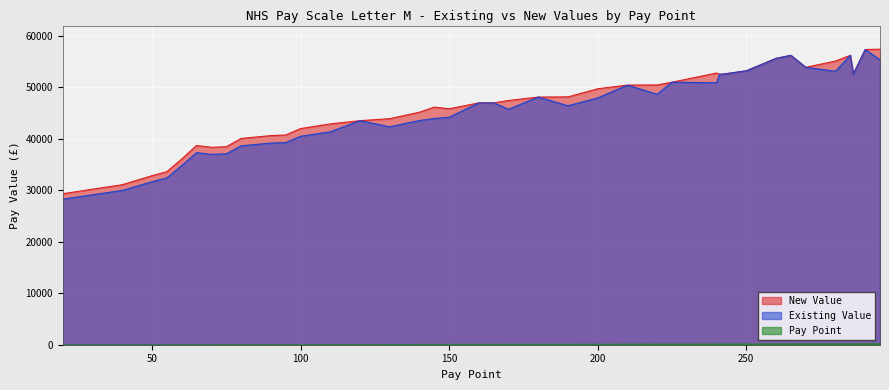

Reading left to right, list all the values displayed in this chart.

Existing Value: 20=28274.0	40=29960.0	50=31647.0	55=32398.0	60=34769.0	65=37303.0	70=36960.0	75=37068.0	80=38619.0	90=39152.0	95=39260.0	100=40470.0	110=41344.0	120=43504.0	130=42321.0	140=43536.0	145=43923.0	150=44171.0	160=46958.0	165=46958.0	170=45728.0	180=48089.0	190=46404.0	200=47920.0	210=50411.0	220=48637.0	225=50973.0	240=50871.0	241=52530.0	242=52530.0	250=53183.0	260=55594.7	265=56194.3	270=53865.0	280=53103.0	285=56193.0	286=52533.9	290=57319.0	295=55329.0
New Value: 20=29323.0	40=31072.0	50=32821.0	55=33600.0	60=36058.0	65=38687.0	70=38332.0	75=38443.0	80=40052.0	90=40605.0	95=40716.0	100=41971.0	110=42878.0	120=43504.0	130=43891.0	140=45151.0	145=46141.0	150=45810.0	160=46958.0	165=46958.0	170=47424.0	180=48089.0	190=48125.0	200=49697.0	210=50411.0	220=50442.0	225=50973.0	240=52758.0	241=52530.0	242=52530.0	250=53183.0	260=55594.7	265=56194.3	270=53865.0	280=55073.0	285=56193.0	286=52533.9	290=57319.0	295=57382.0